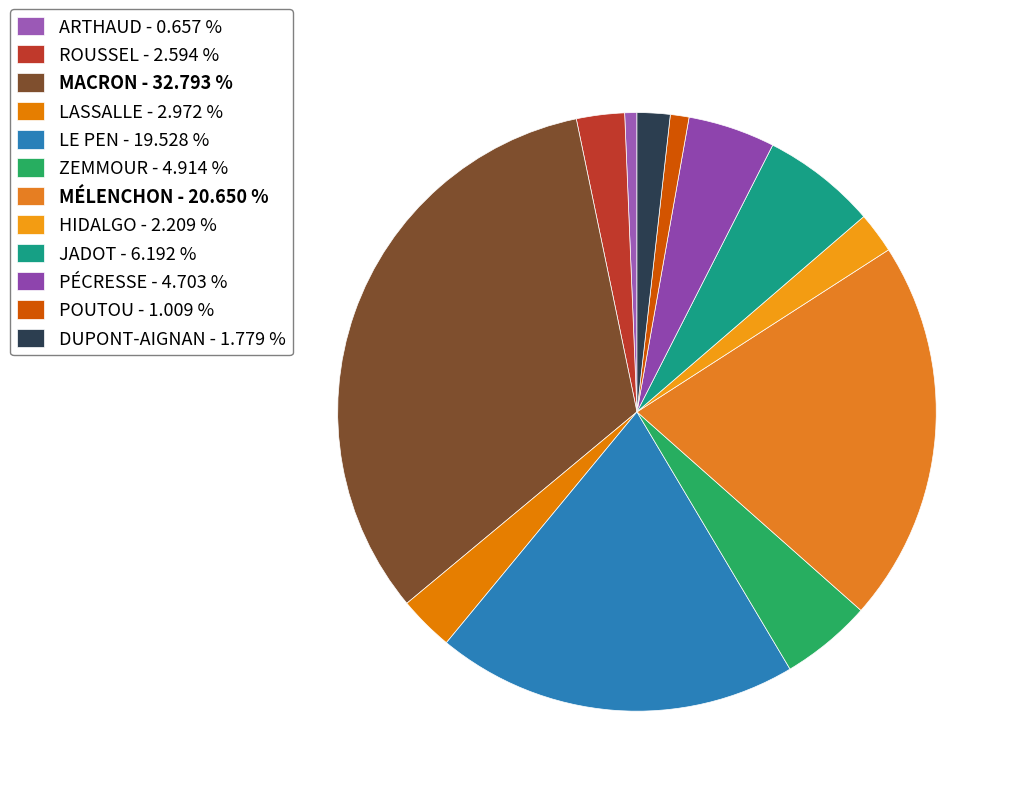

Rank the categories by value from highest to lowest.

MACRON, MÉLENCHON, LE PEN, JADOT, ZEMMOUR, PÉCRESSE, LASSALLE, ROUSSEL, HIDALGO, DUPONT-AIGNAN, POUTOU, ARTHAUD